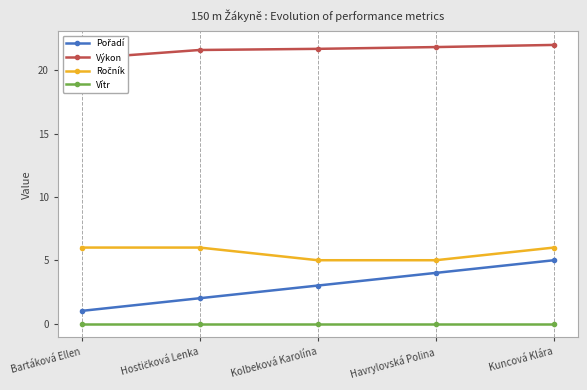

At which label is Vítr closest to 0?

Bartáková Ellen